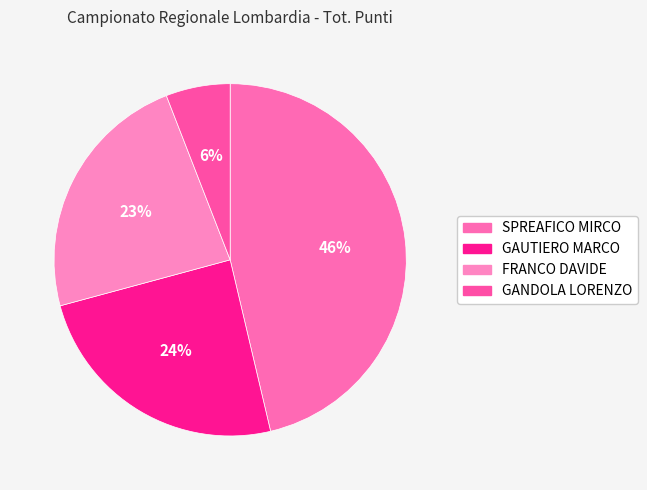

To the nearest percent, what is the average slice percentage?

25%